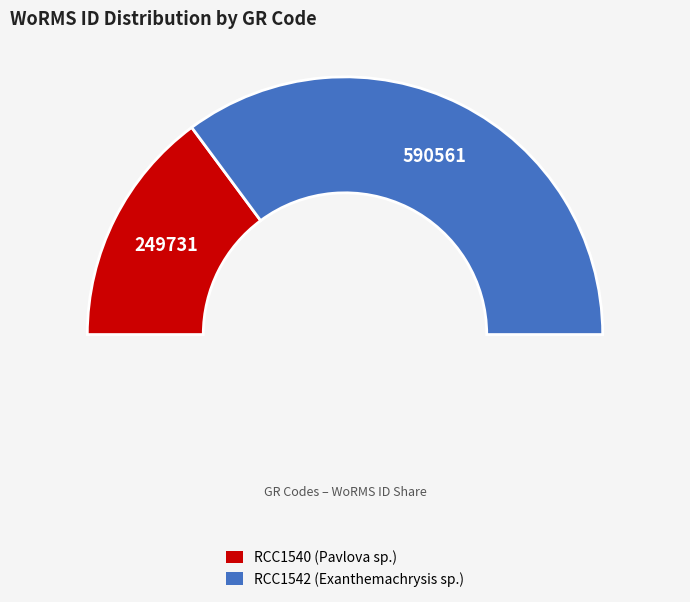

Rank the categories by value from lowest to highest.

RCC1540, RCC1542